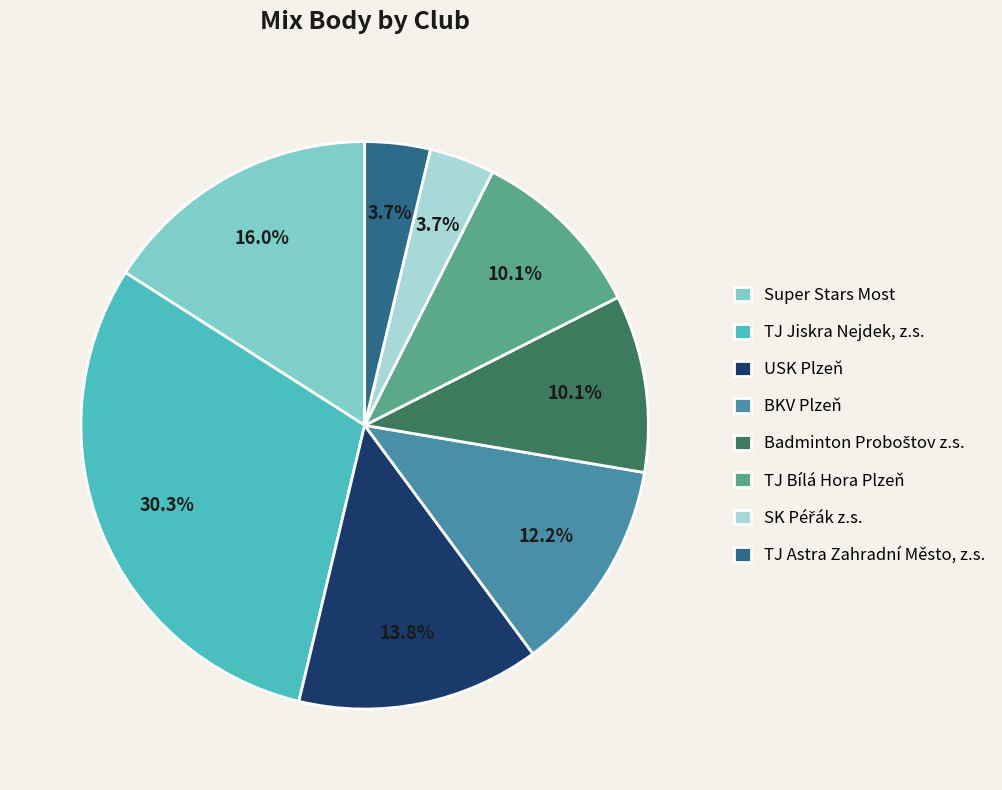

Which has a higher value, TJ Bílá Hora Plzeň or Super Stars Most?

Super Stars Most